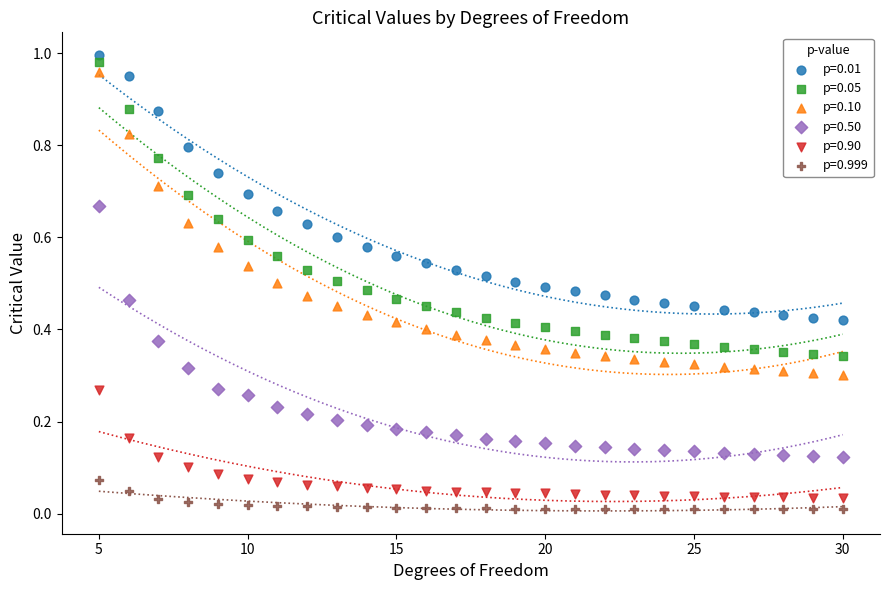

Across all data points, what is the range of X values (max minus min)?

25.0